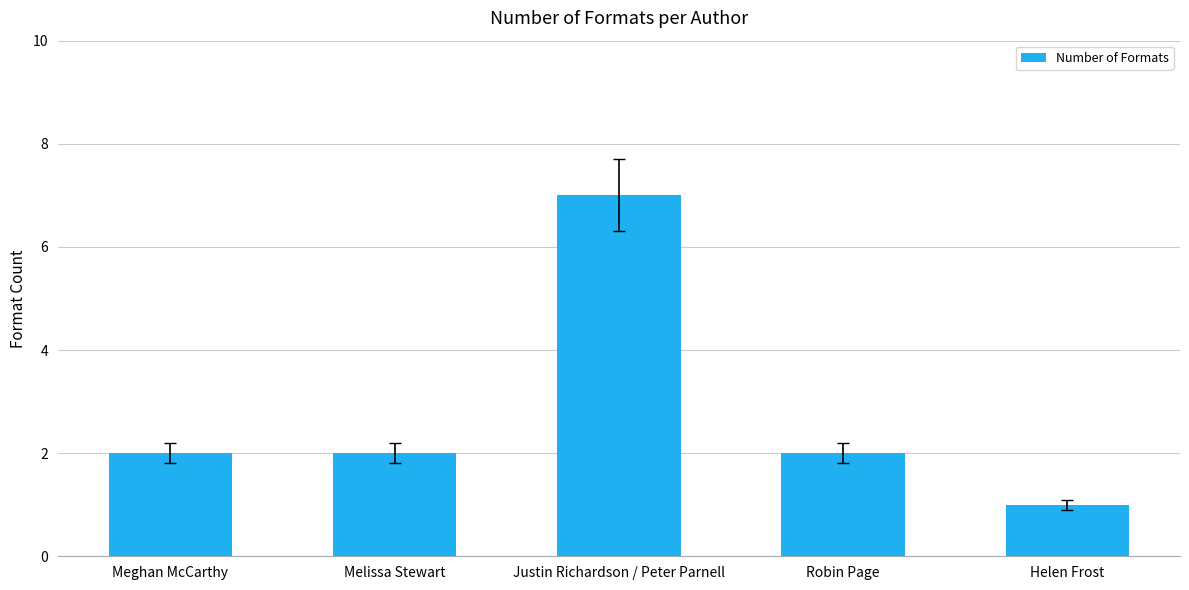

How many values are between 2 and 3?

3